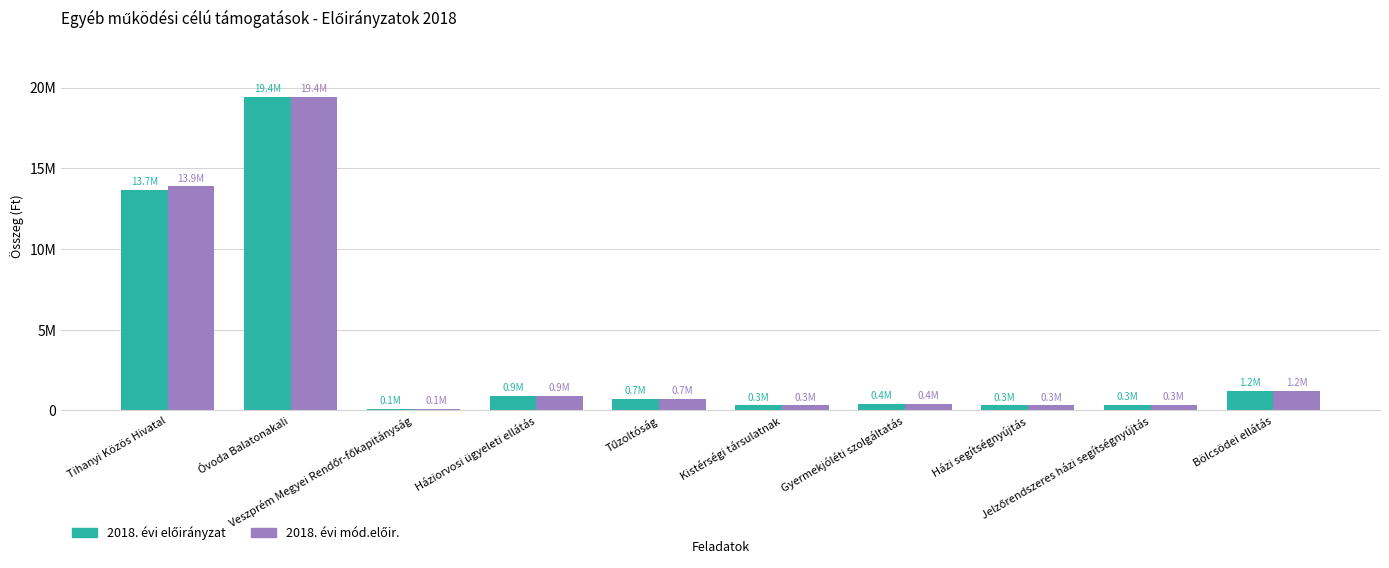

What is the label of the 3rd bar from the right?

Házi segítségnyújtás